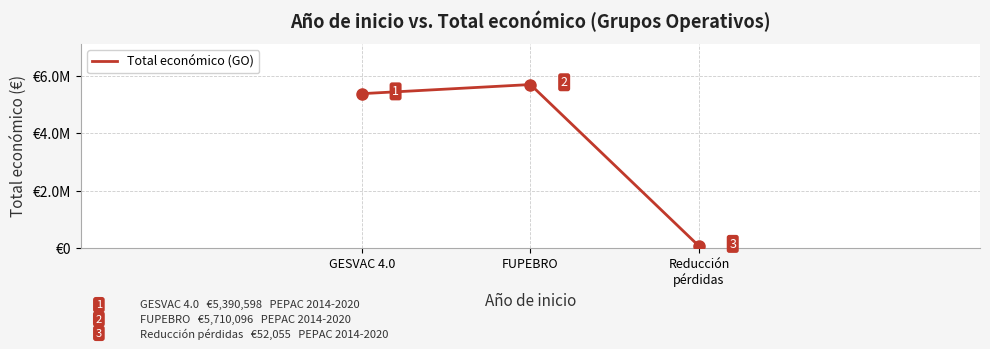

What is the difference between the maximum and minimum values?

5658041